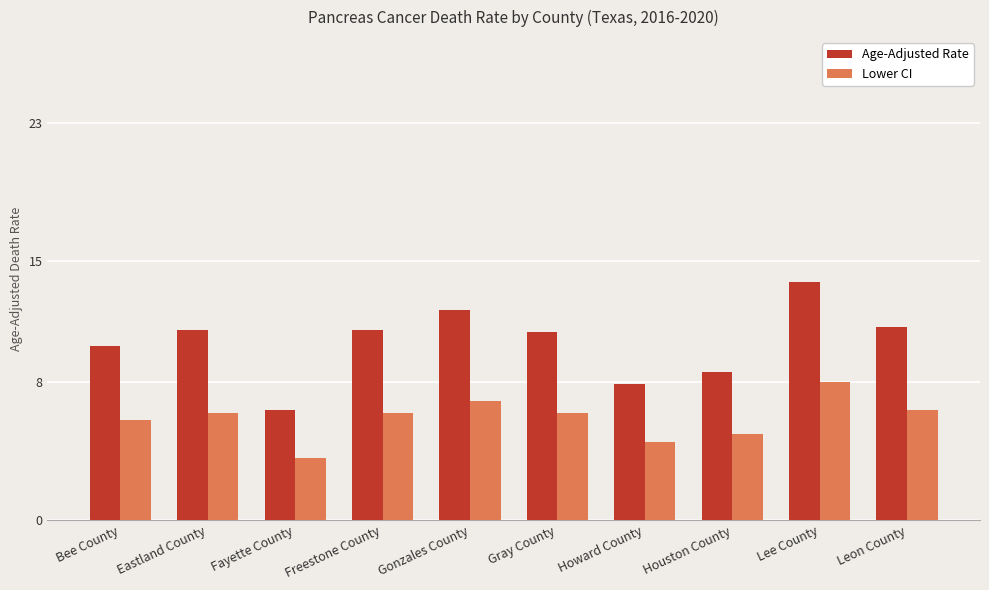

What is the difference between the maximum and minimum values in the Lower CI series?

4.4